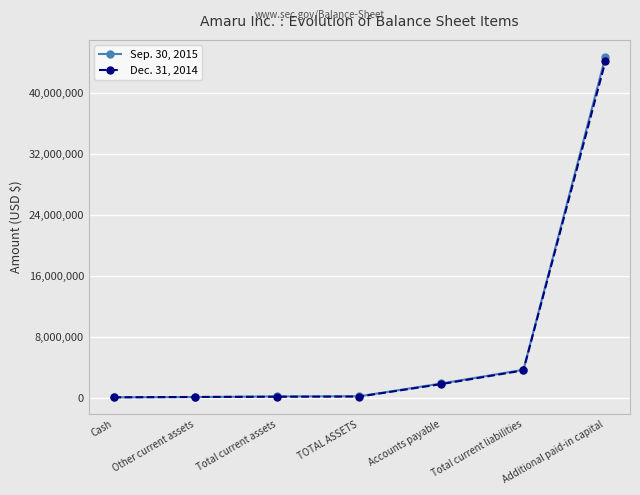

Count the number of categories in the chart.

7